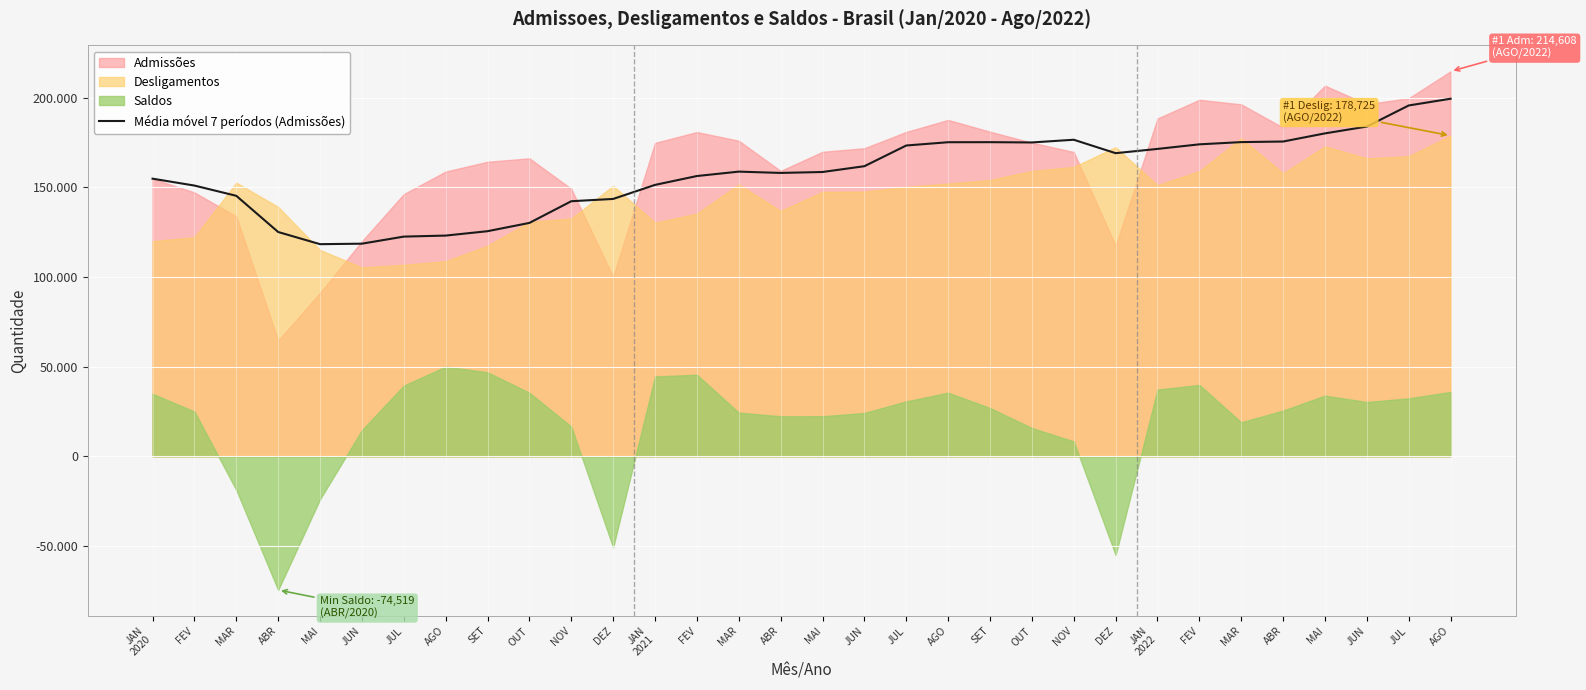

Which label corresponds to the smallest value in the chart?

MAI